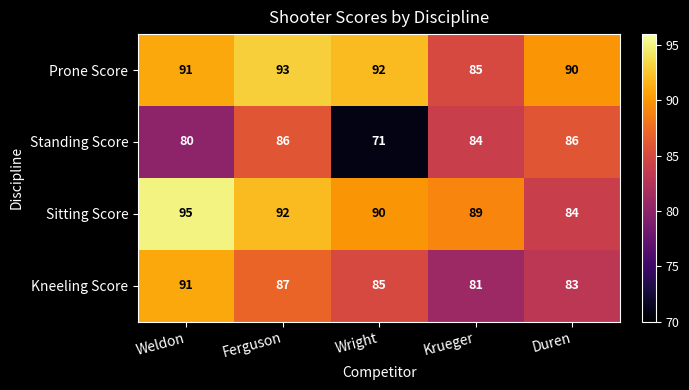

Reading left to right, list all the values displayed in this chart.

Prone Score: Weldon=91	Ferguson=93	Wright=92	Krueger=85	Duren=90
Standing Score: Weldon=80	Ferguson=86	Wright=71	Krueger=84	Duren=86
Sitting Score: Weldon=95	Ferguson=92	Wright=90	Krueger=89	Duren=84
Kneeling Score: Weldon=91	Ferguson=87	Wright=85	Krueger=81	Duren=83